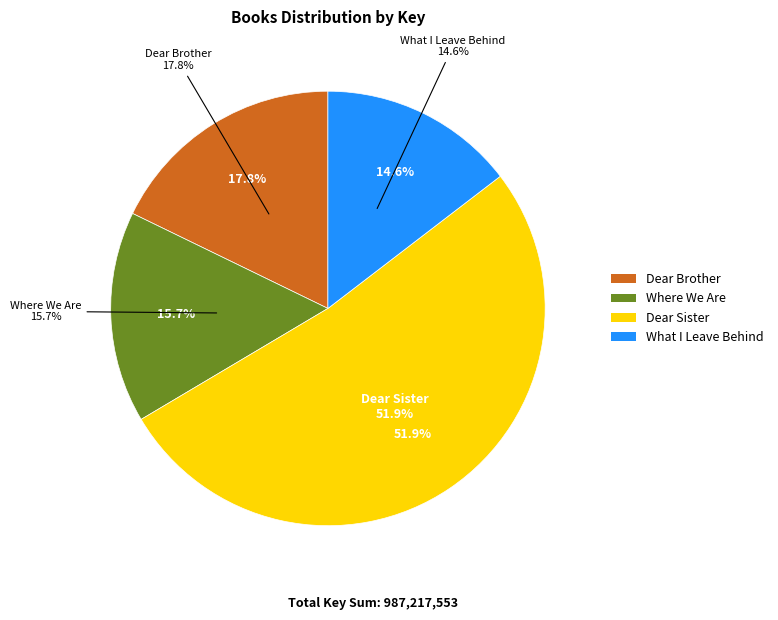

What percentage is the Dear Brother slice, to the nearest percent?

18%